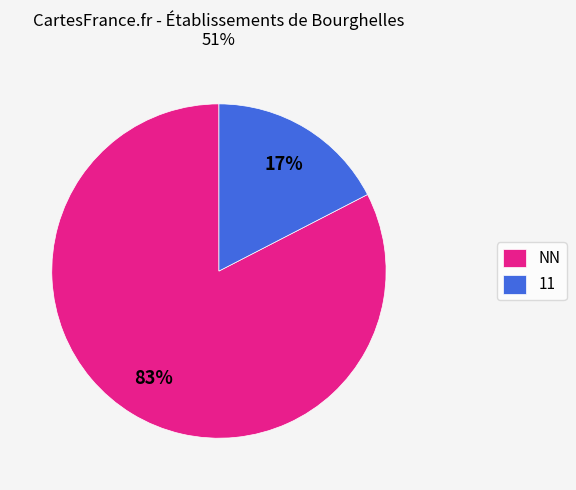

Between 11 and NN, which is larger?

NN